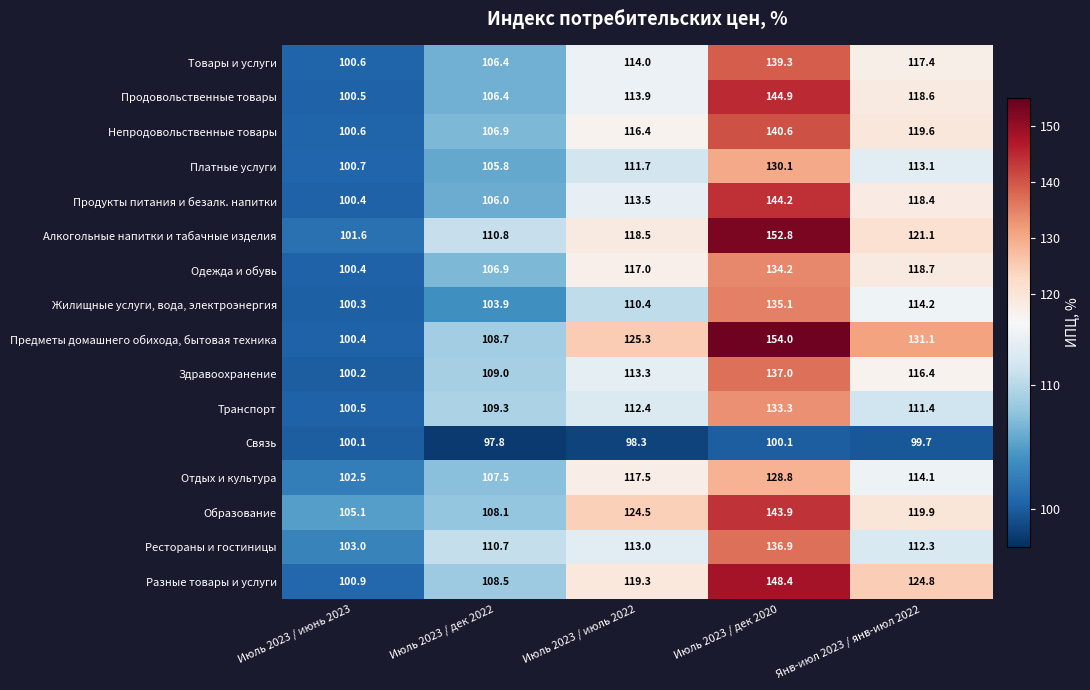

The Товары и услуги series shows 106.4 at Июль 2023 / дек 2022. True or false?

True